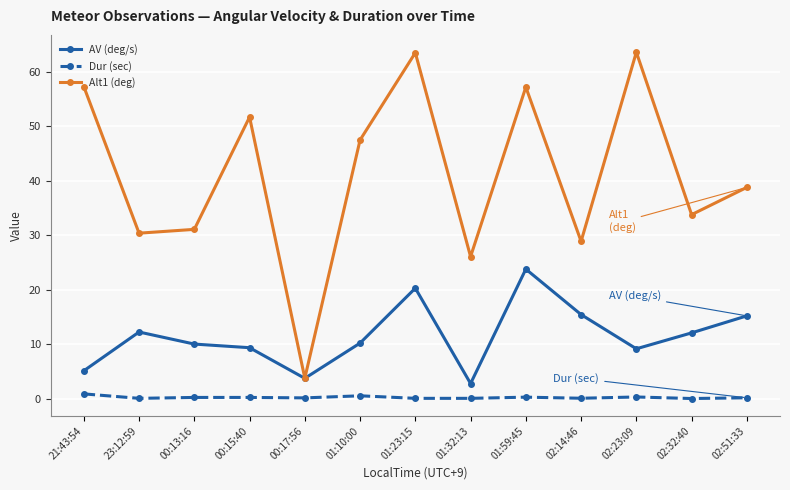

True or false: Alt1 (deg) has a value of 51.7 at 00:15:40.

True